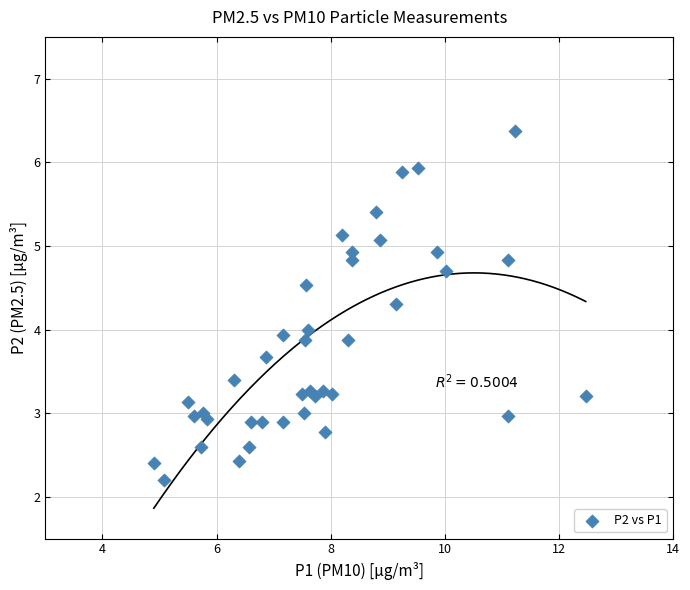

What is the range of Y values (max minus min)?

4.2